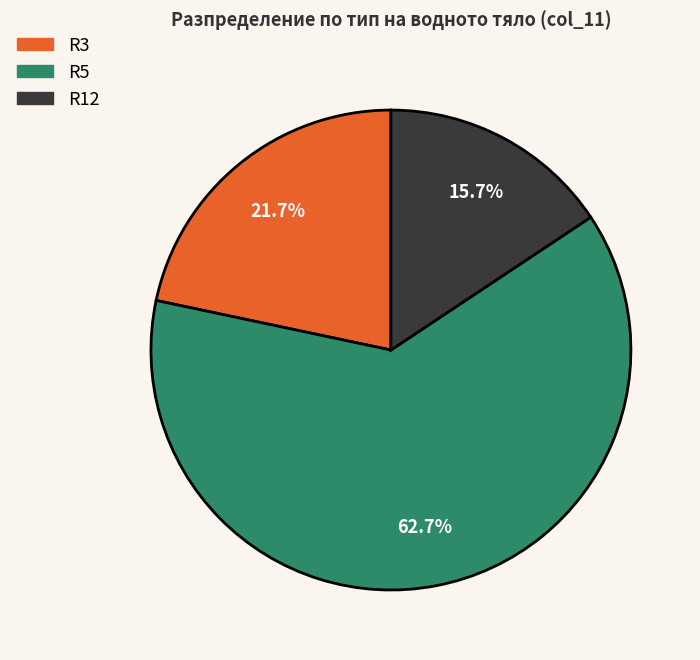

Combined, do R5 and R12 account for over 50%?

Yes